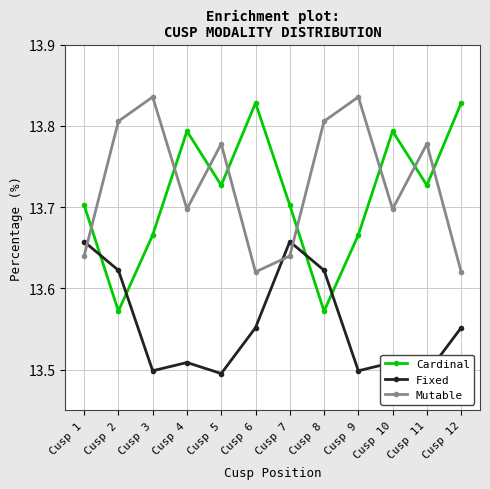

At which category is the sum across all series the highest?

Cusp 1